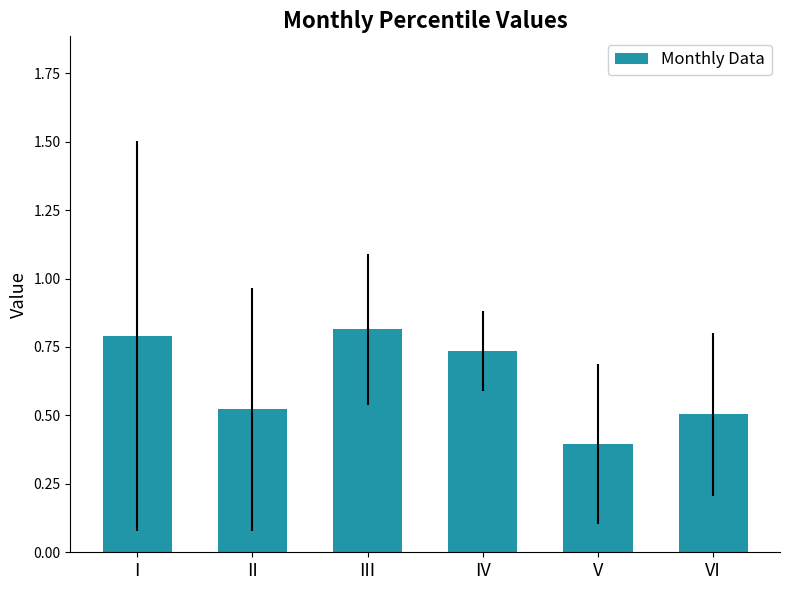

What is the value of the 1st bar from the left?

0.8